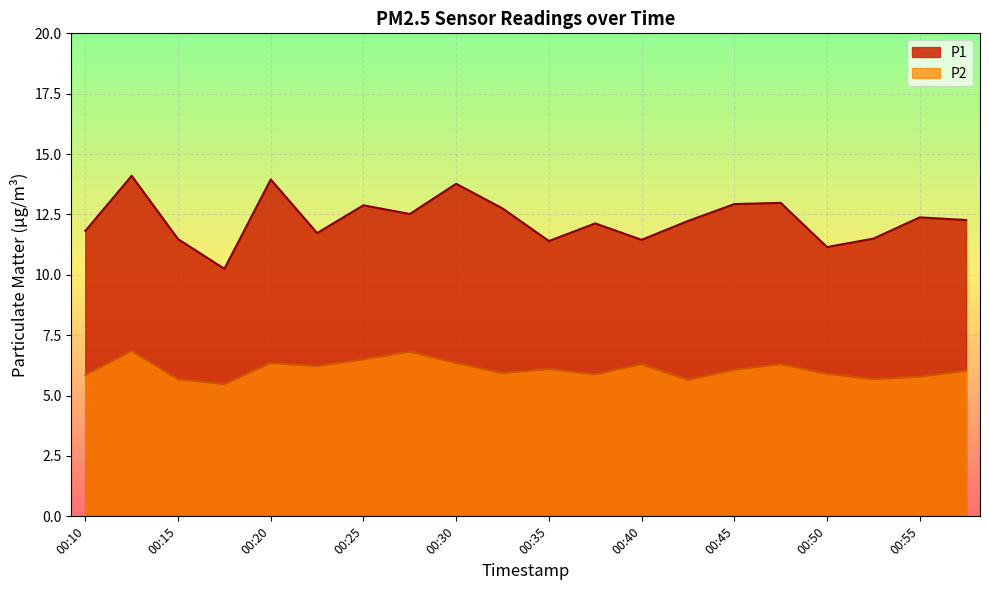

What are all the series names shown in the legend?

P1, P2